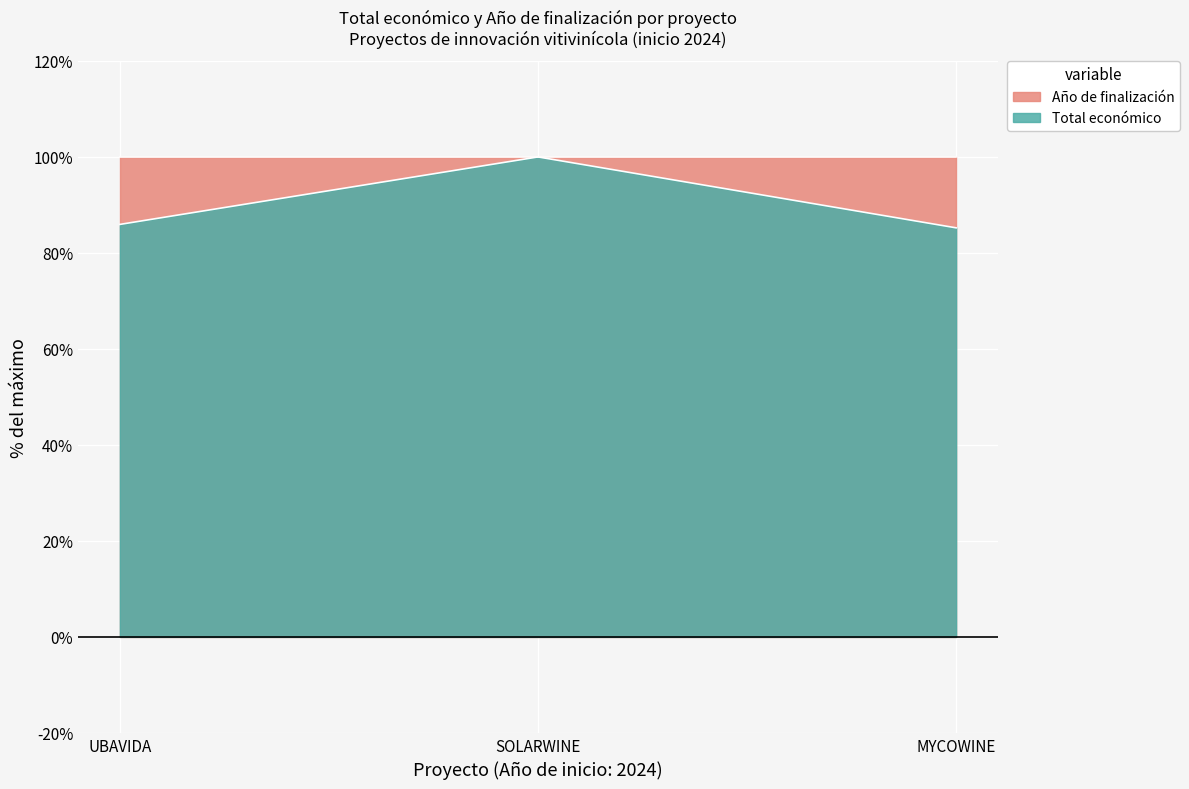

Reading right to left, transcribe all the data shown in this chart.

85.2	100.0	85.9